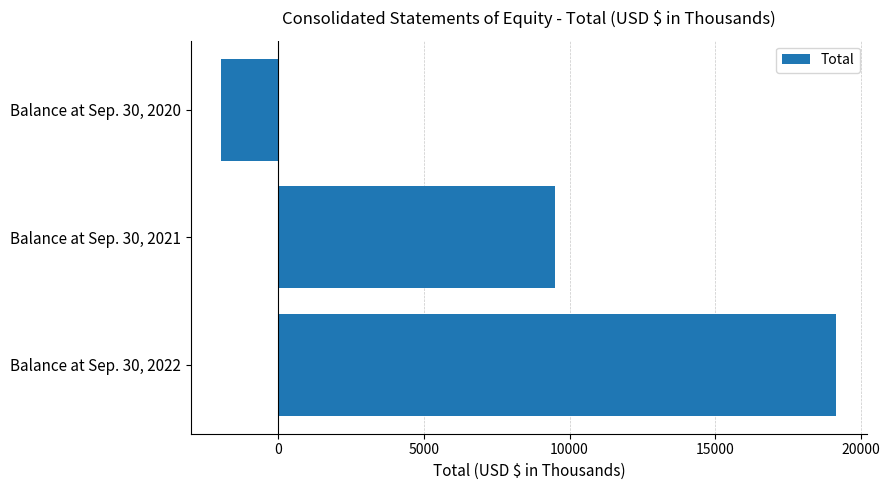

What is the approximate value at Balance at Sep. 30, 2021, to the nearest 10?

9510